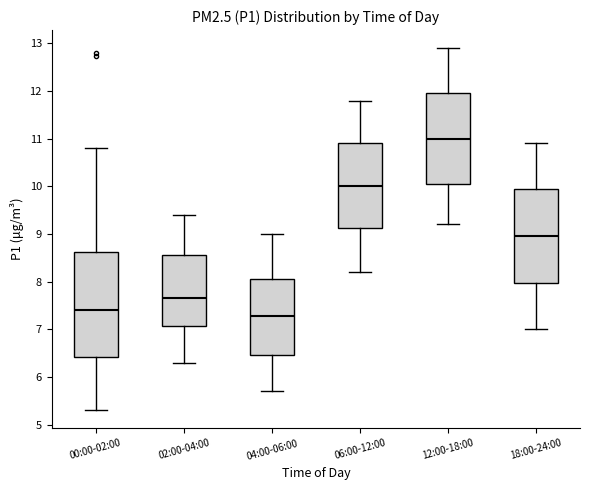

Which box has the highest median line?

12:00-18:00